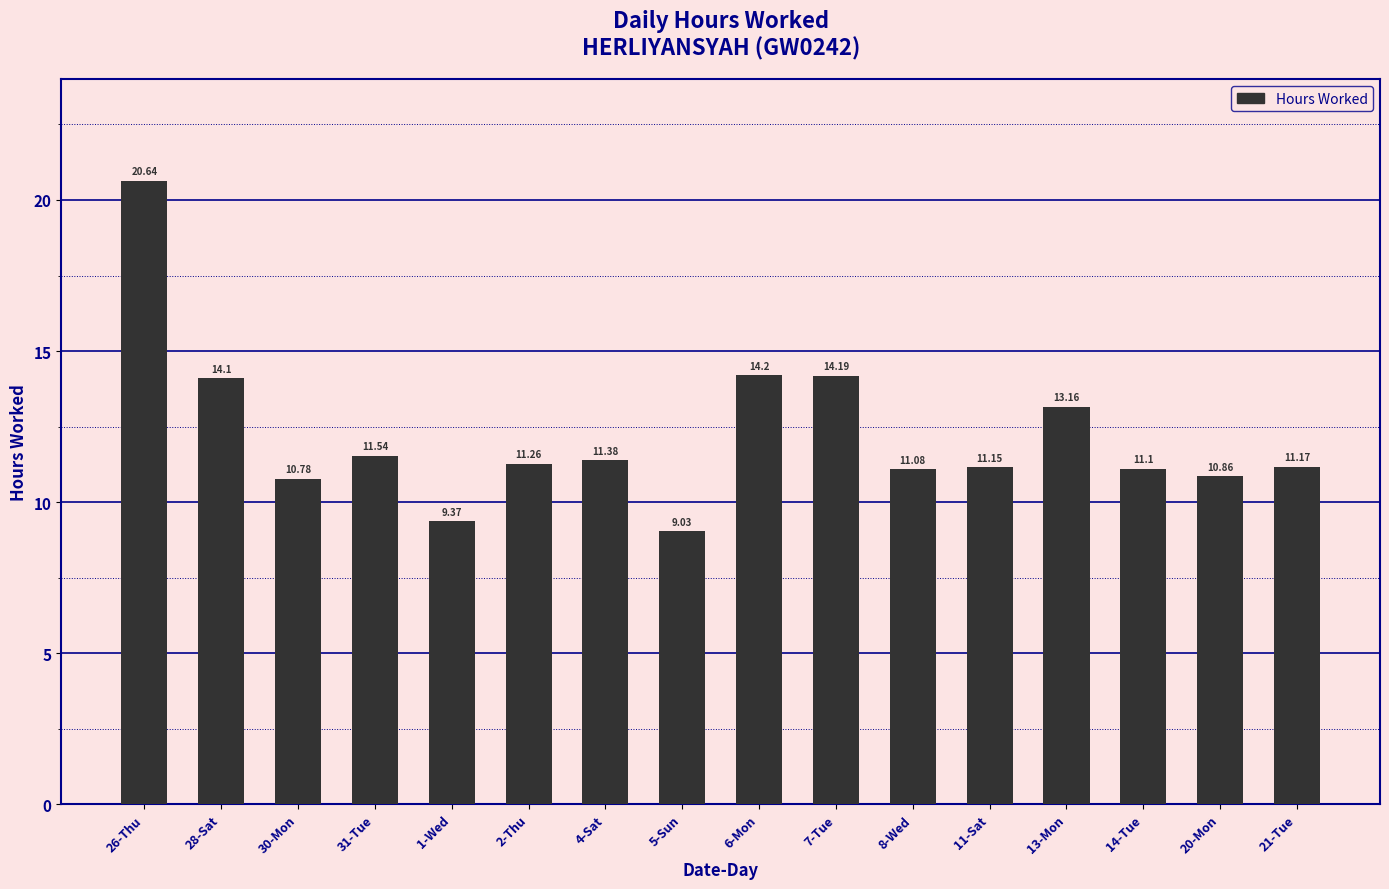

Does the chart contain stacked bars?

No